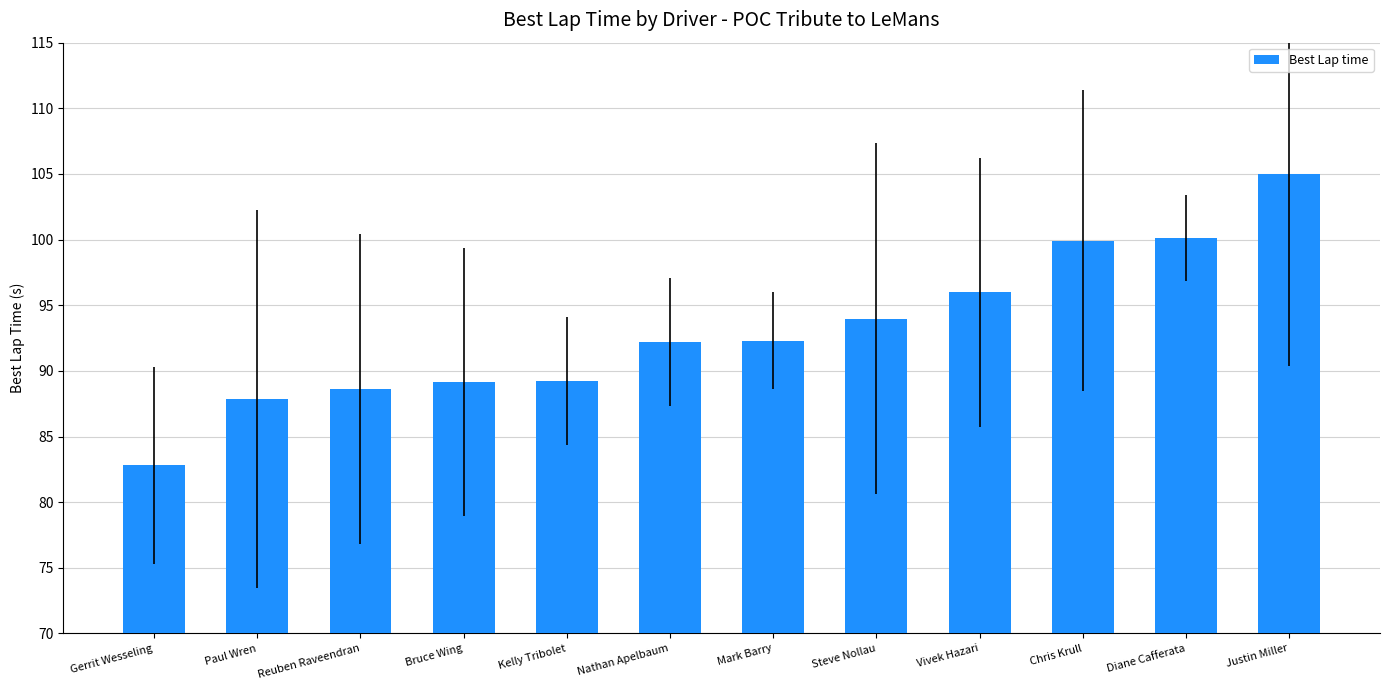

What is the sum of all values?

1117.2